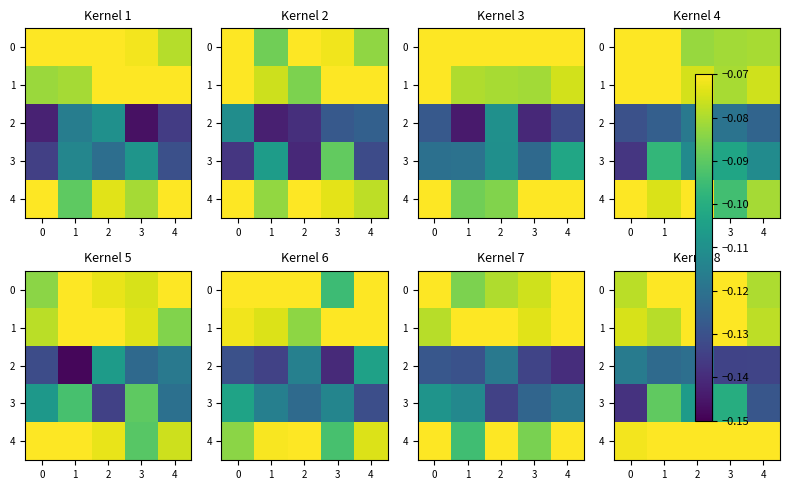

What is the sum of all 0 values?

-0.4